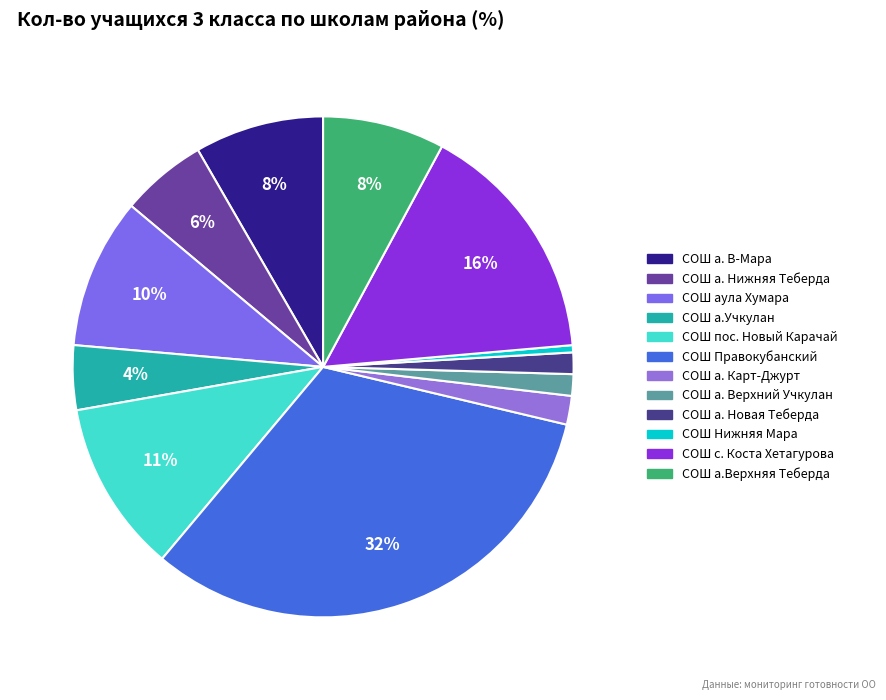

How many segments does this pie chart have?

12